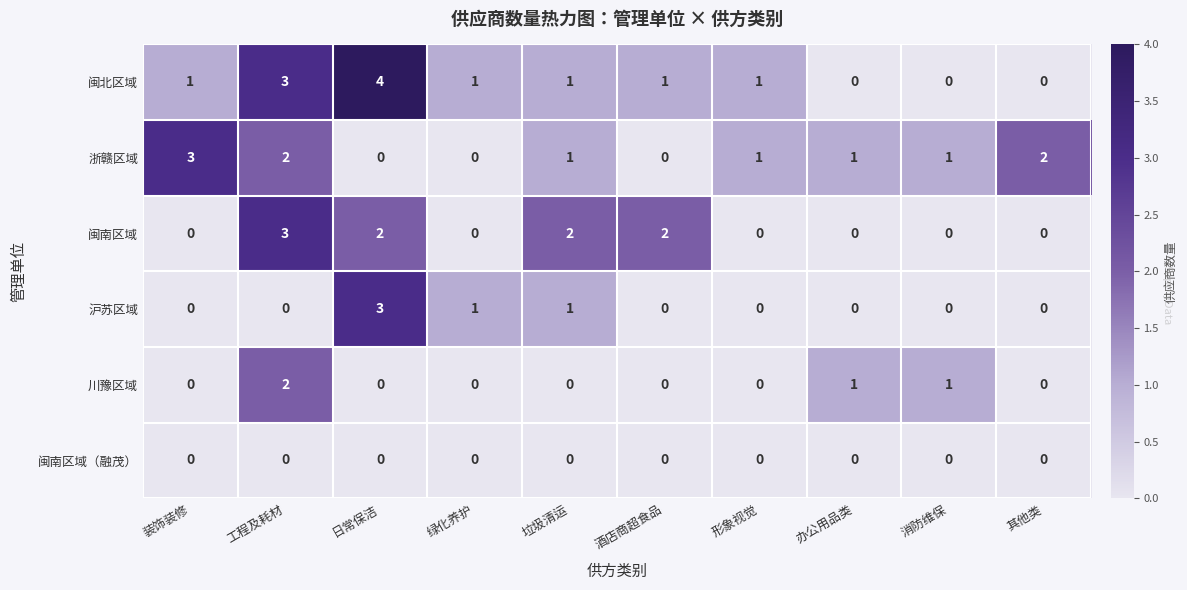

How many distinct data groups are displayed?

6